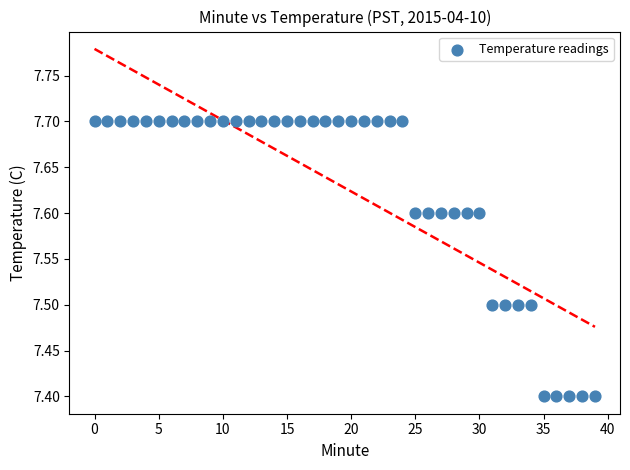

What is the range of Y values (max minus min)?

0.3